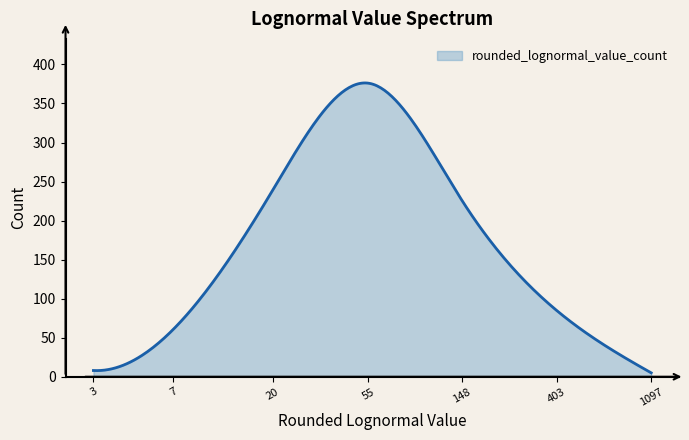

What is the greatest value displayed?

376.3